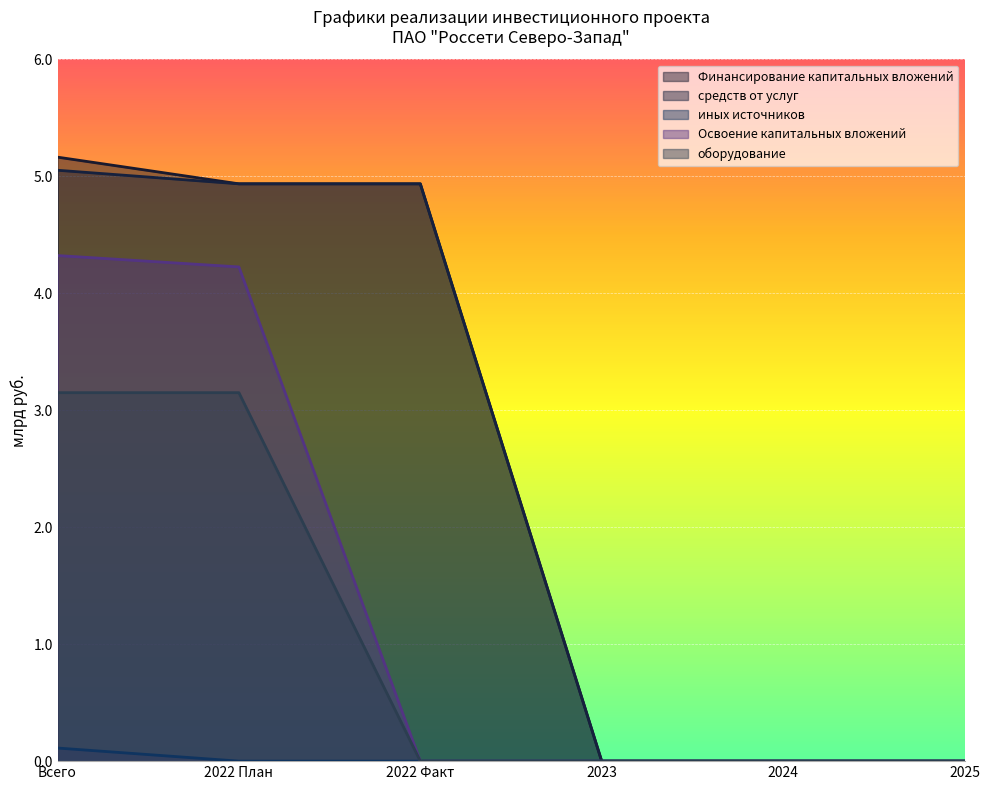

Which series has the largest total across all categories?

Финансирование капитальных вложений